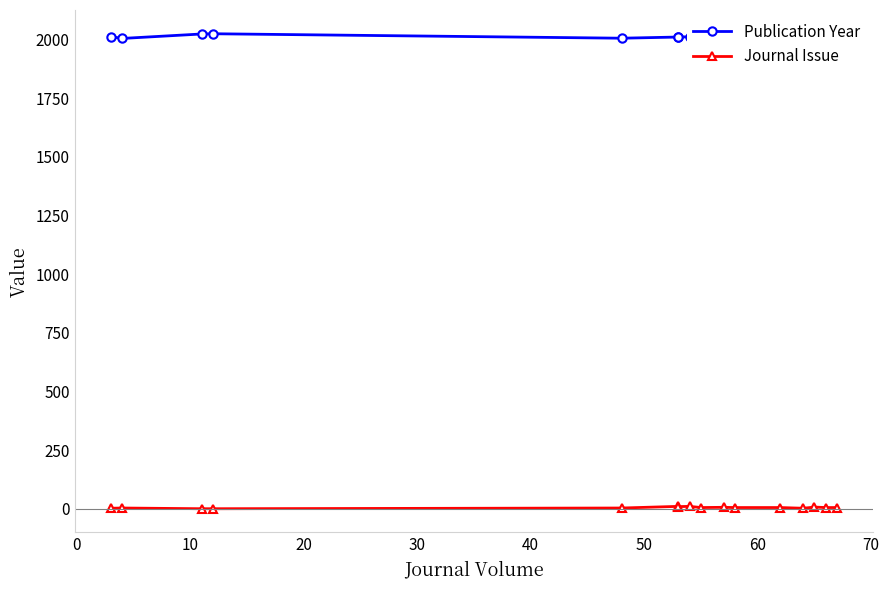

Rank the series by their average value, from lowest to highest.

Journal Issue, Publication Year